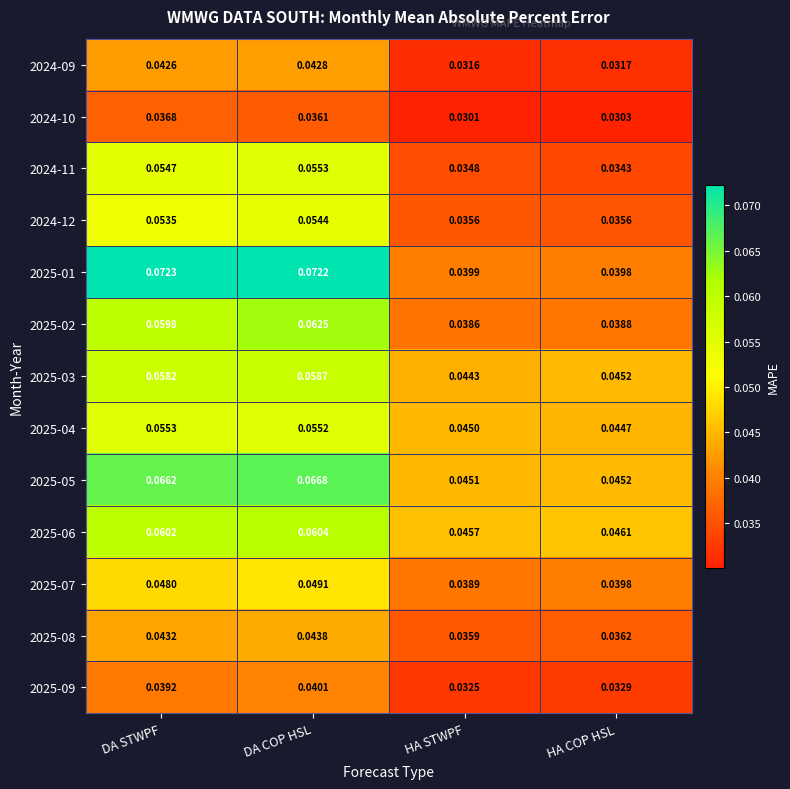

Which series has the largest total across all categories?

2025-01